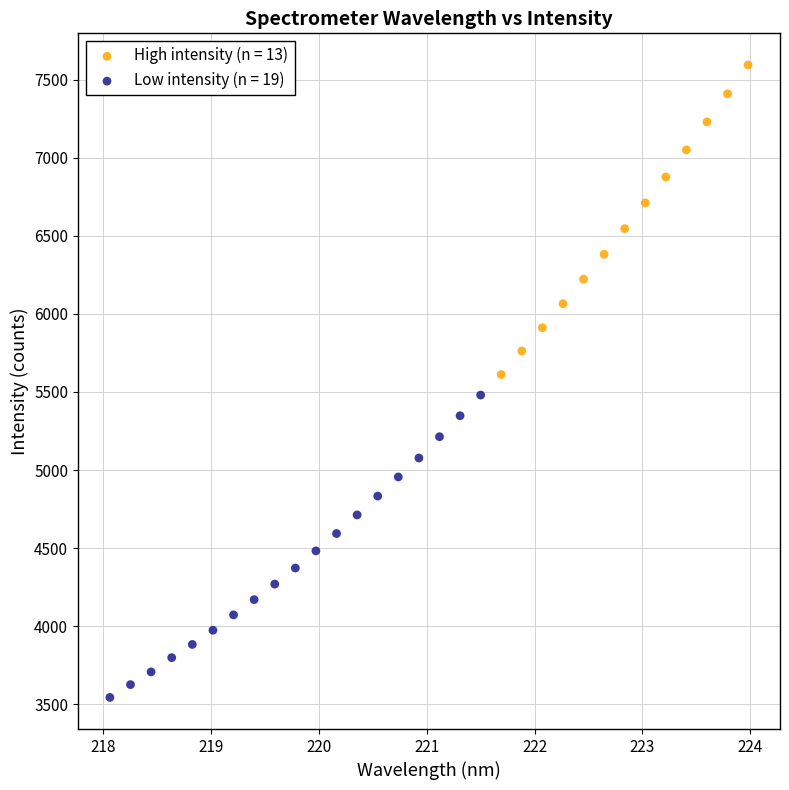

Which series contains the highest Y value?

High intensity (n = 13)